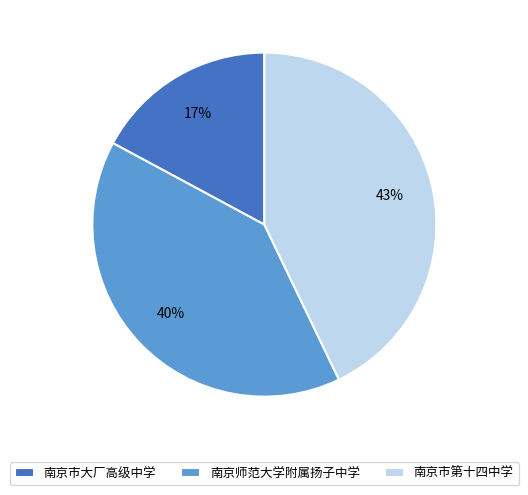

Do 南京市大厂高级中学 and 南京师范大学附属扬子中学 together represent more than half of the pie?

Yes